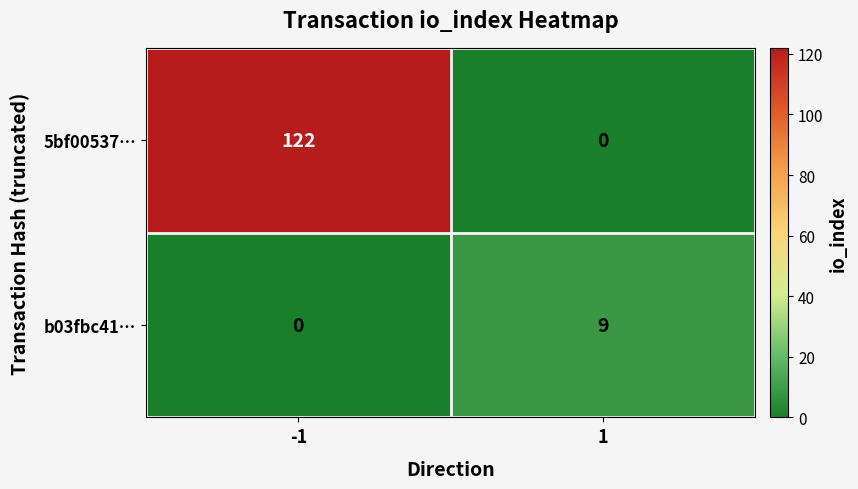

Reading left to right, transcribe all the data shown in this chart.

5bf00537…: 122	0
b03fbc41…: 0	9